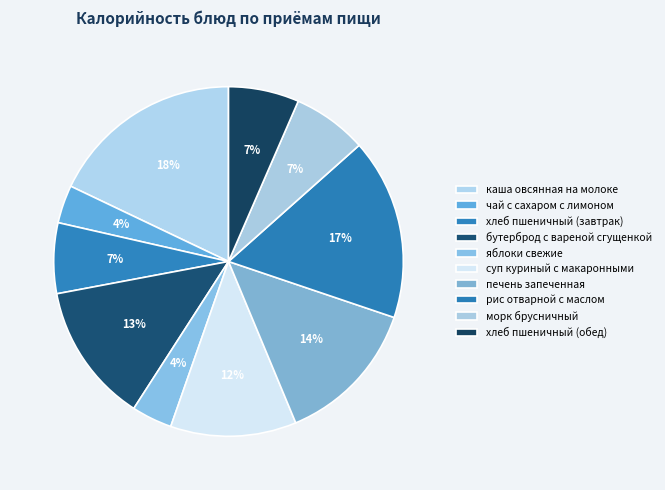

How many segments does this pie chart have?

10